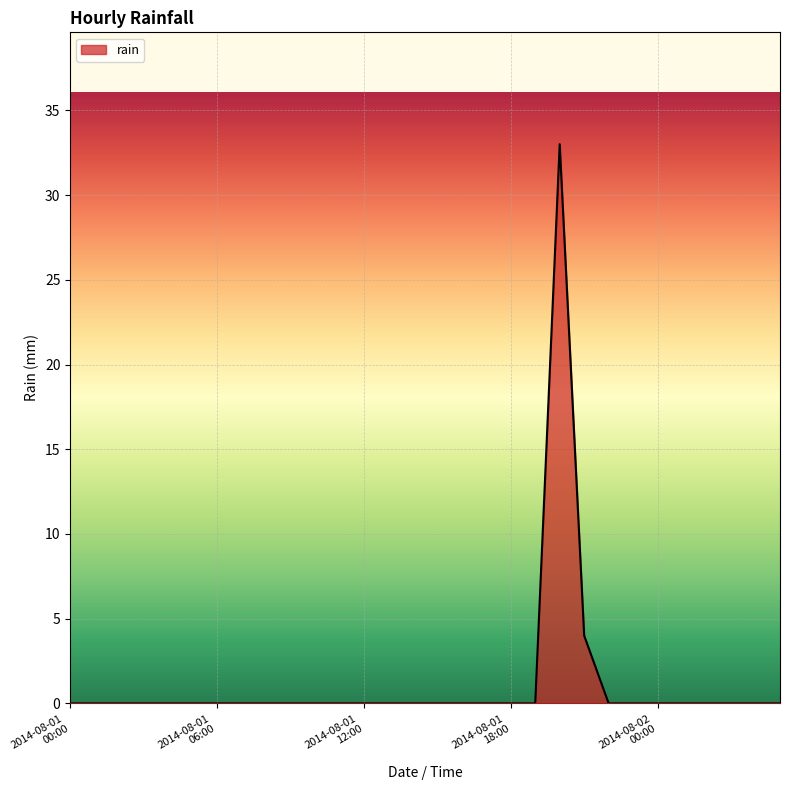

Does the chart display data point markers on the line(s)?

No